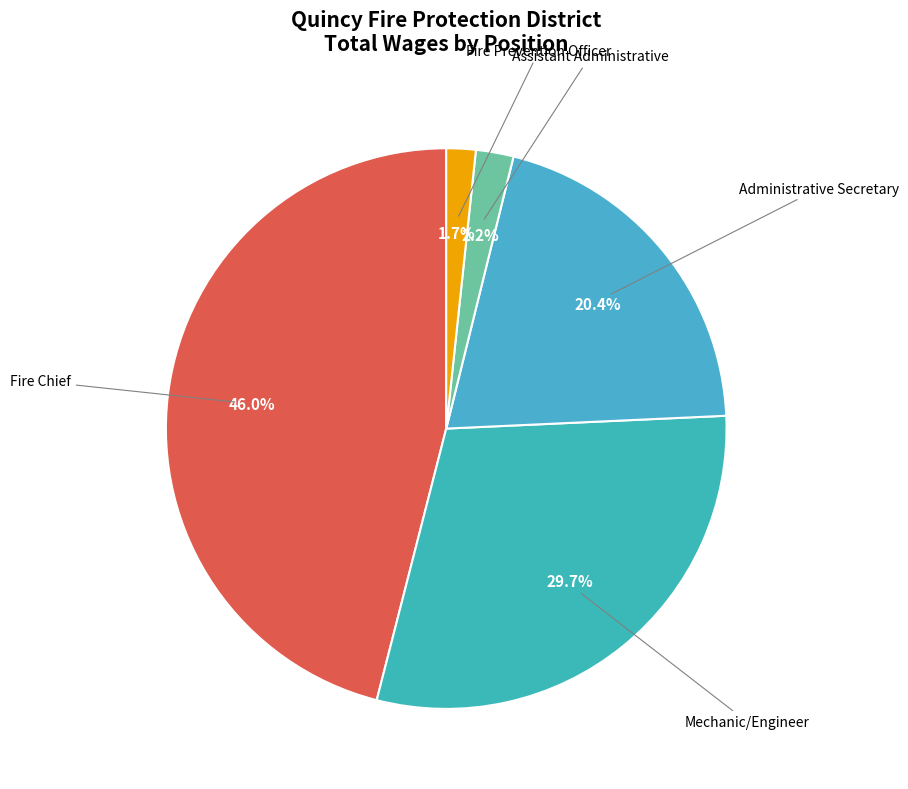

Does any single category account for the majority?

No